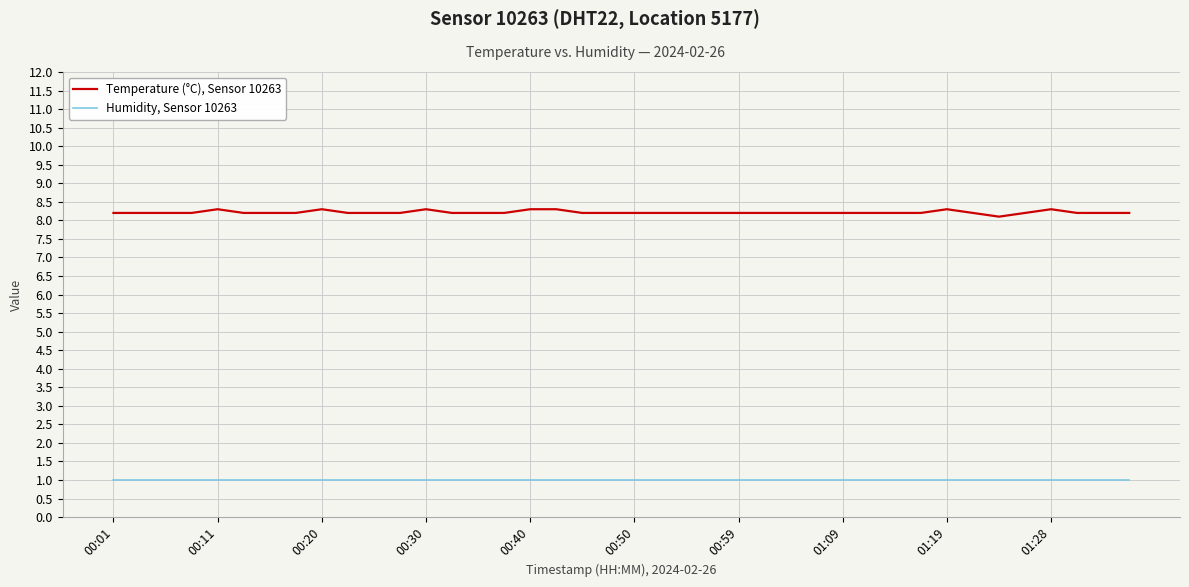

True or false: Temperature (°C), Sensor 10263 and Humidity, Sensor 10263 cross at least once.

False